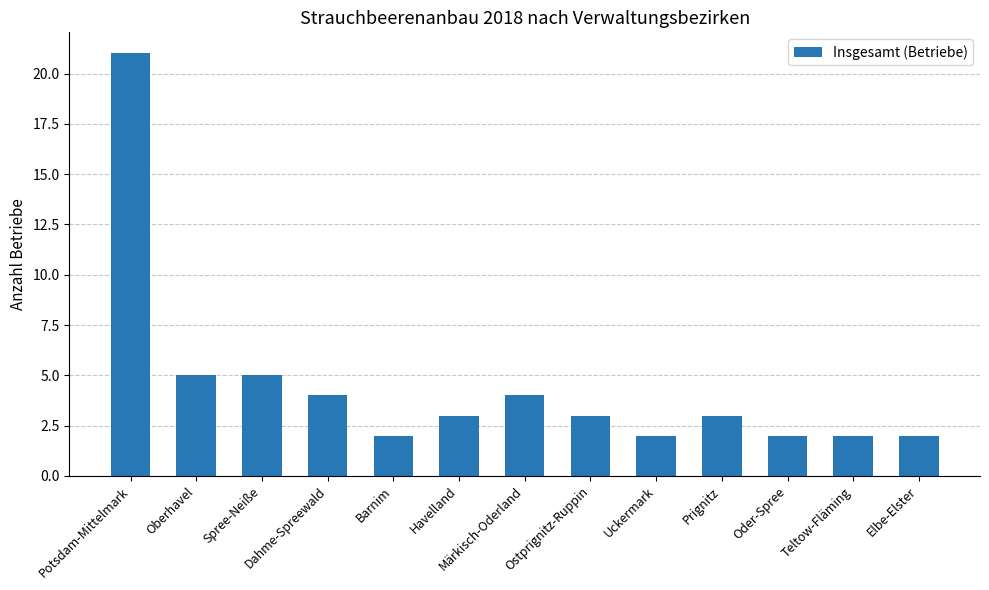

Between Oder-Spree and Spree-Neiße, which is larger?

Spree-Neiße